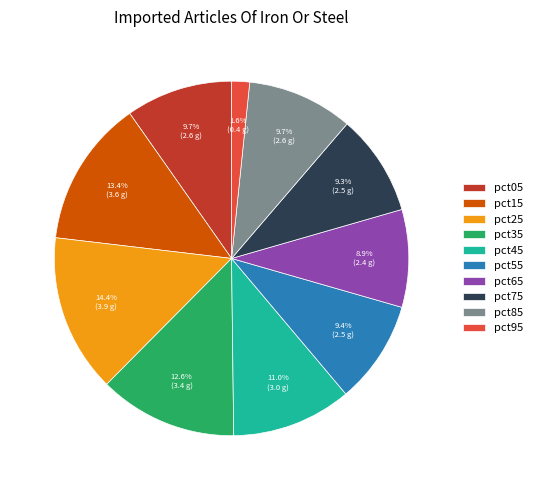

Is it true that pct55 is 1% of the pie?

False